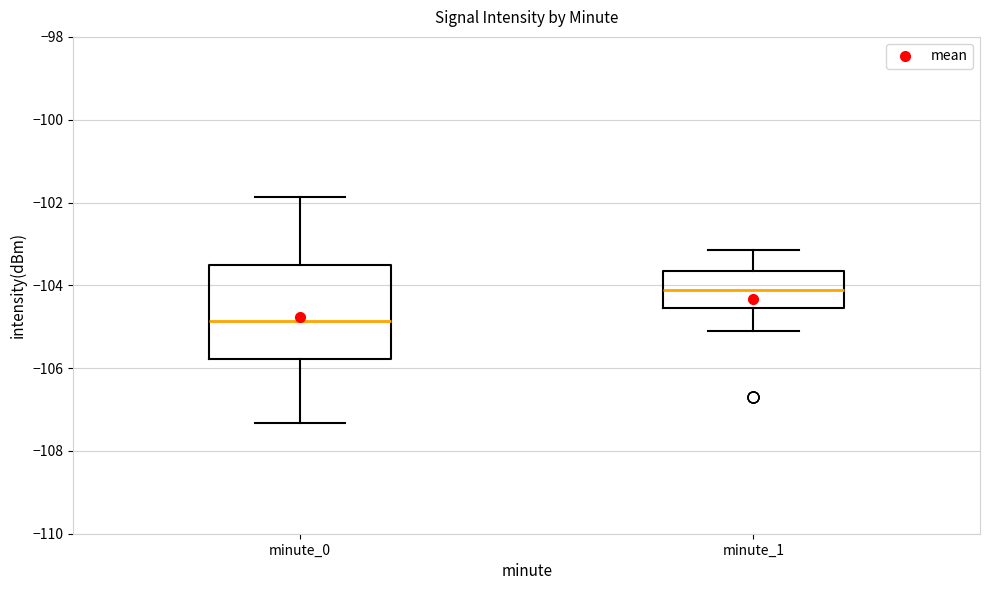

Reading left to right, transcribe this box plot: for each box, give where its median line is, the range the box spans, and where its two whiskers end, as read against the y-axis. The values are not printed on the chart, so give them approximately, as read against the axis.

minute_0: median -104.8, box -105.8 to -103.6, whiskers -107.4 to -101.8
minute_1: median -104.2, box -104.6 to -103.6, whiskers -105.0 to -103.2